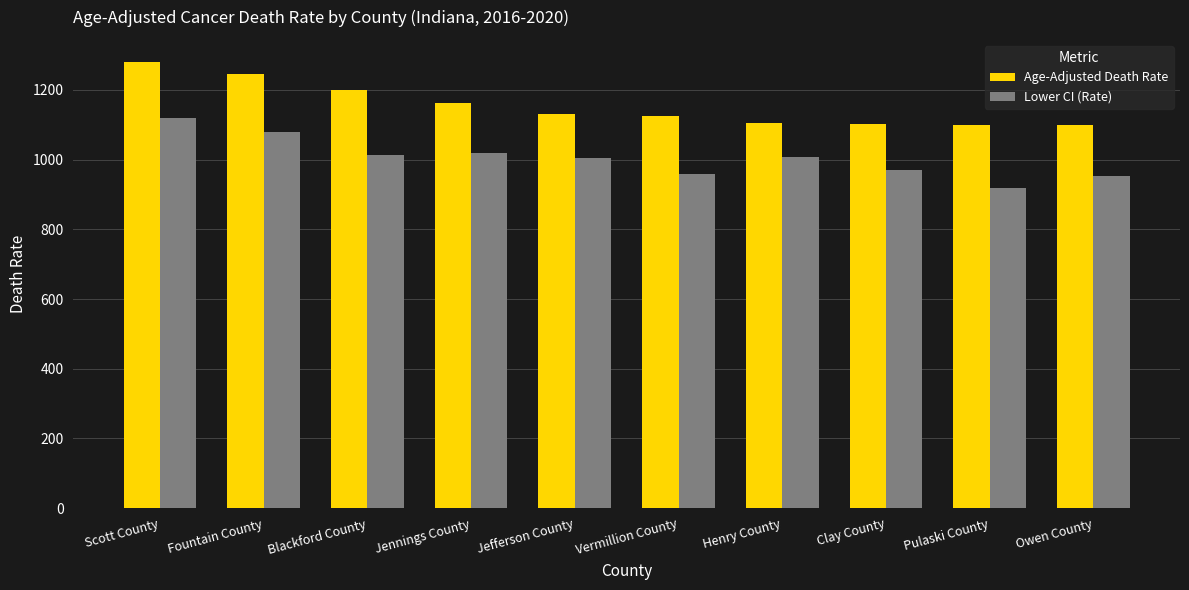

Which label corresponds to the largest value in the chart?

Scott County